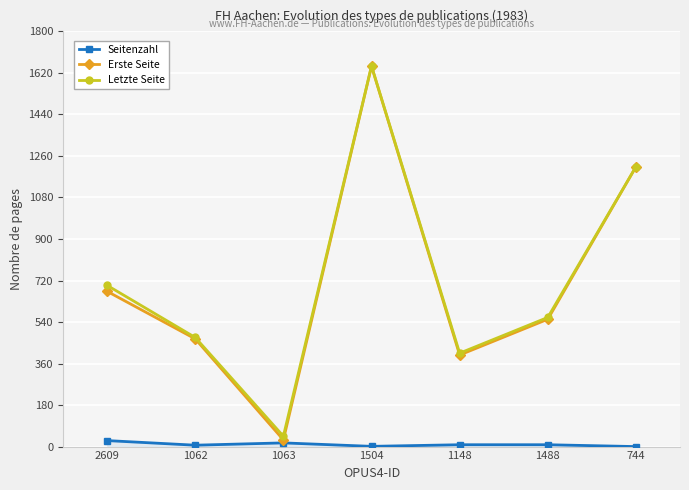

Which series has the largest range (max minus min)?

Erste Seite